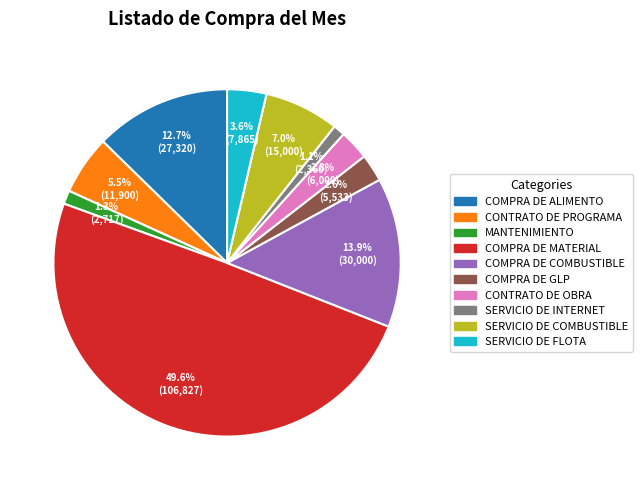

Does COMPRA DE ALIMENTO represent more than half of the total?

No